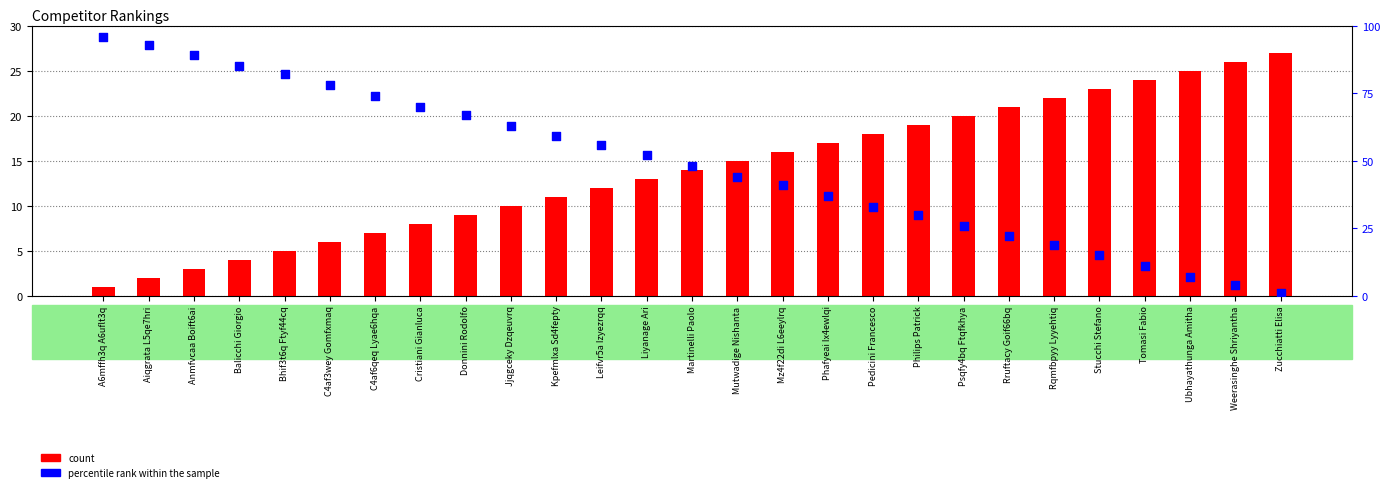

Which series contains the highest Y value?

percentile rank within the sample